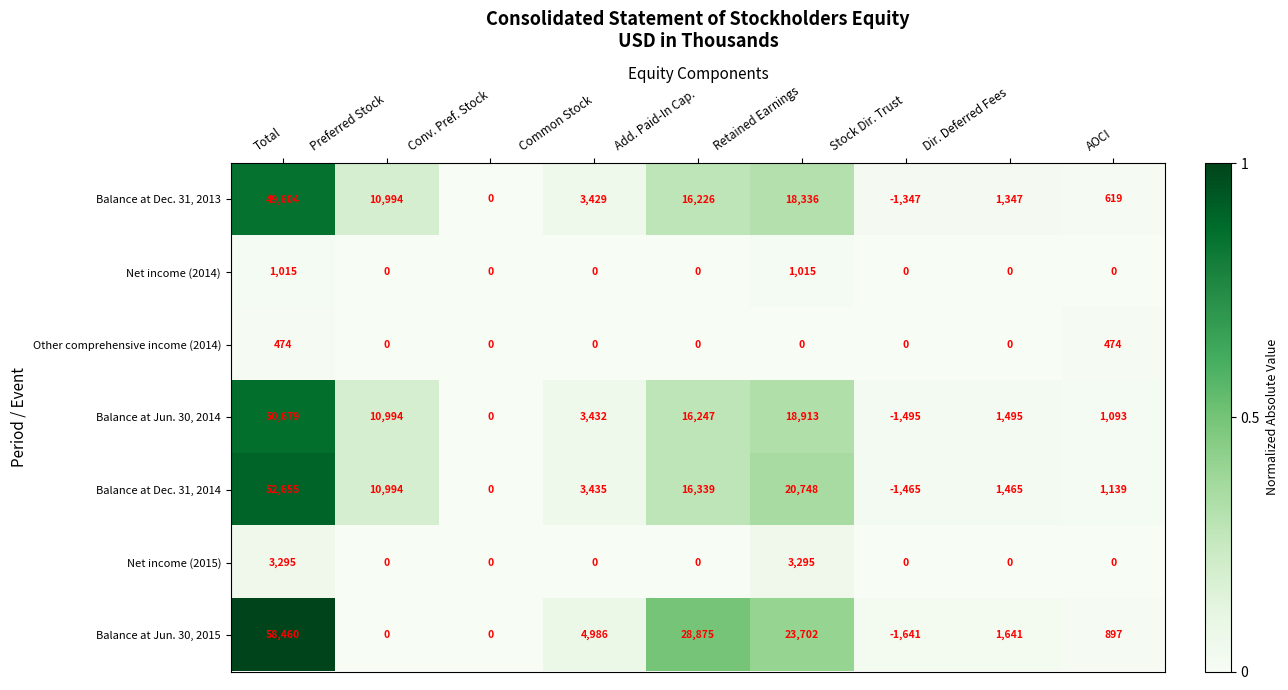

Which series has the largest range (max minus min)?

Balance at Jun. 30, 2015